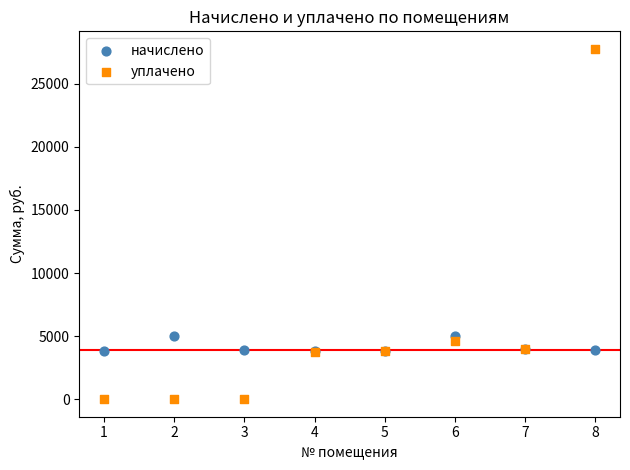

What are all the series names shown in the legend?

начислено, уплачено